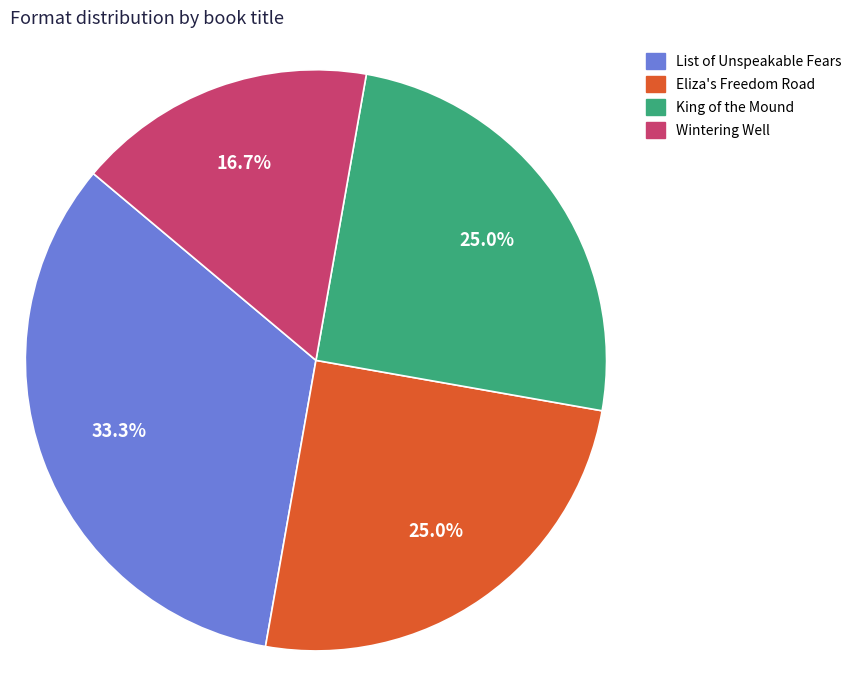

To the nearest percent, what is the difference between the largest and smallest slice percentages?

17%